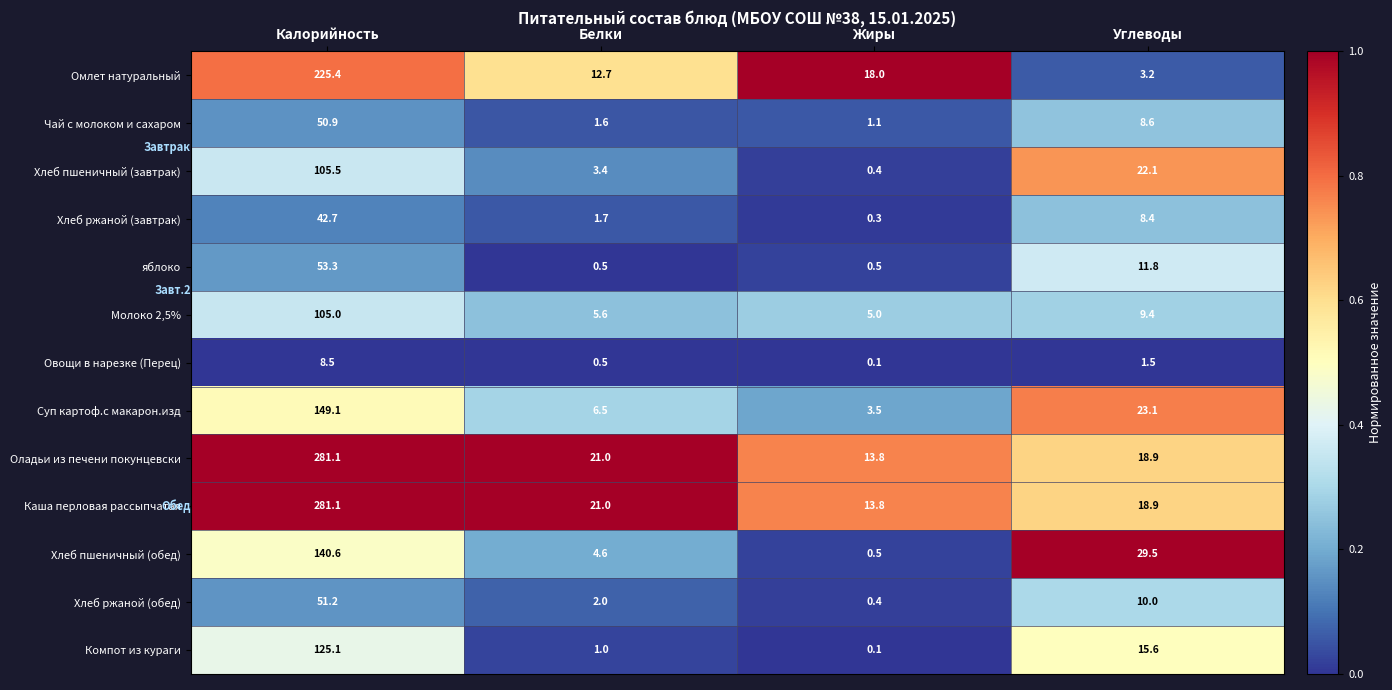

What value does the Хлеб ржаной (завтрак) series have at Белки?

1.7